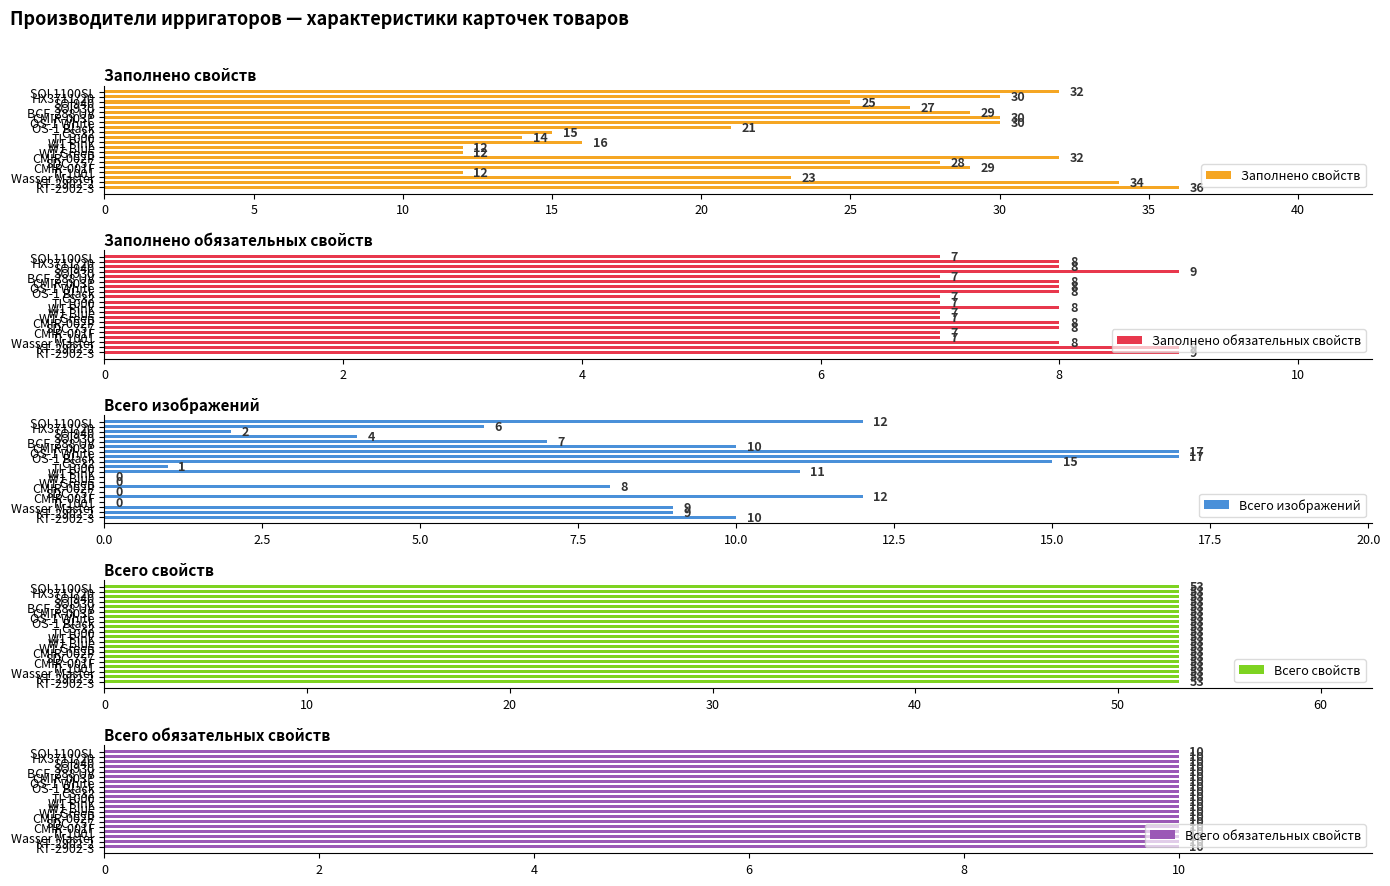

Does the chart contain stacked bars?

No